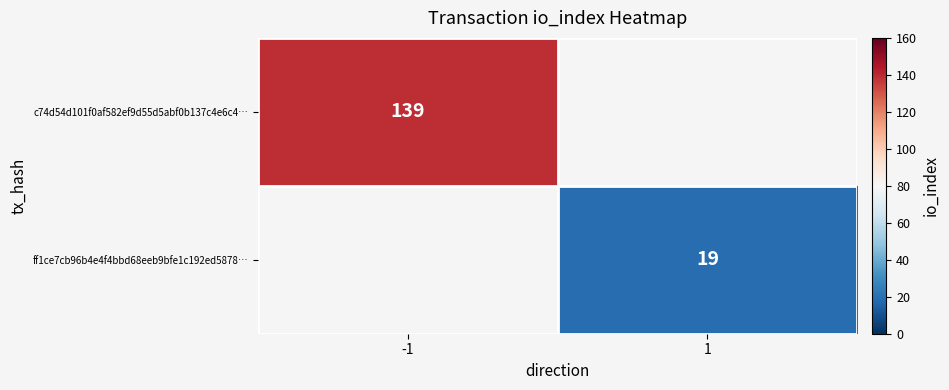

True or false: c74d54d101f0af582ef9d55d5abf0b137c4e6c4… has a value of 240 at -1.

False